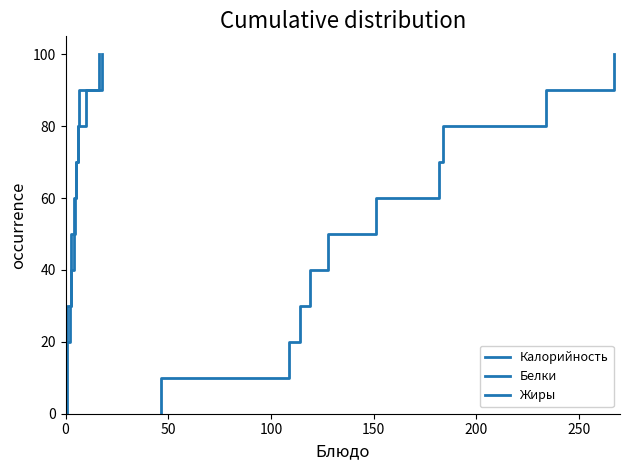

What is the difference between the maximum and minimum values in the Жиры series?

100